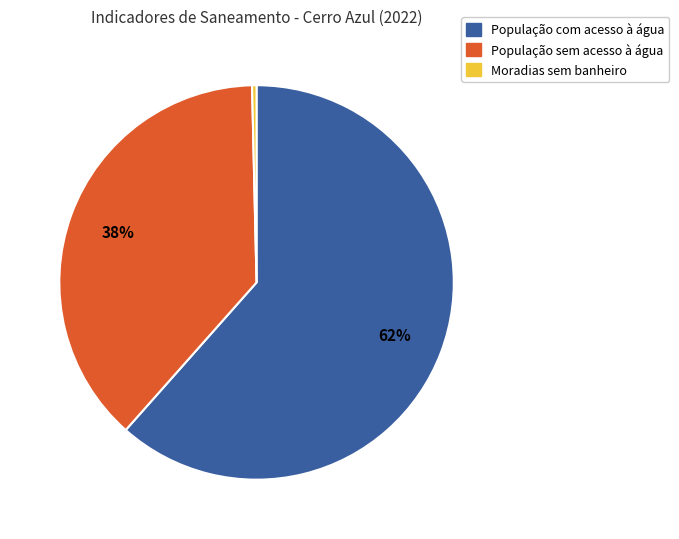

To the nearest percent, what is the average slice percentage?

33%